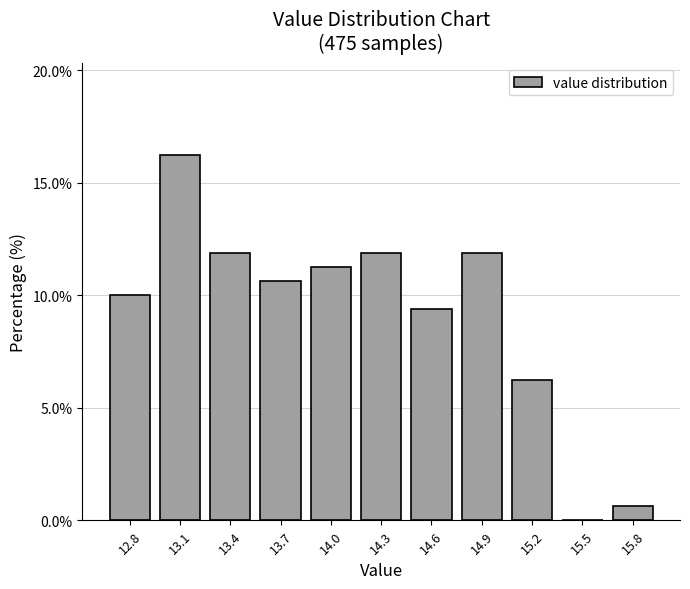

At which category does the chart reach its peak across all series?

13.1